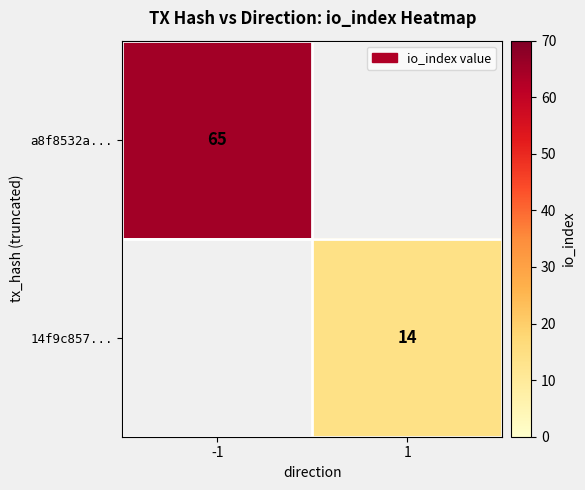

Count the number of data series in this chart.

2